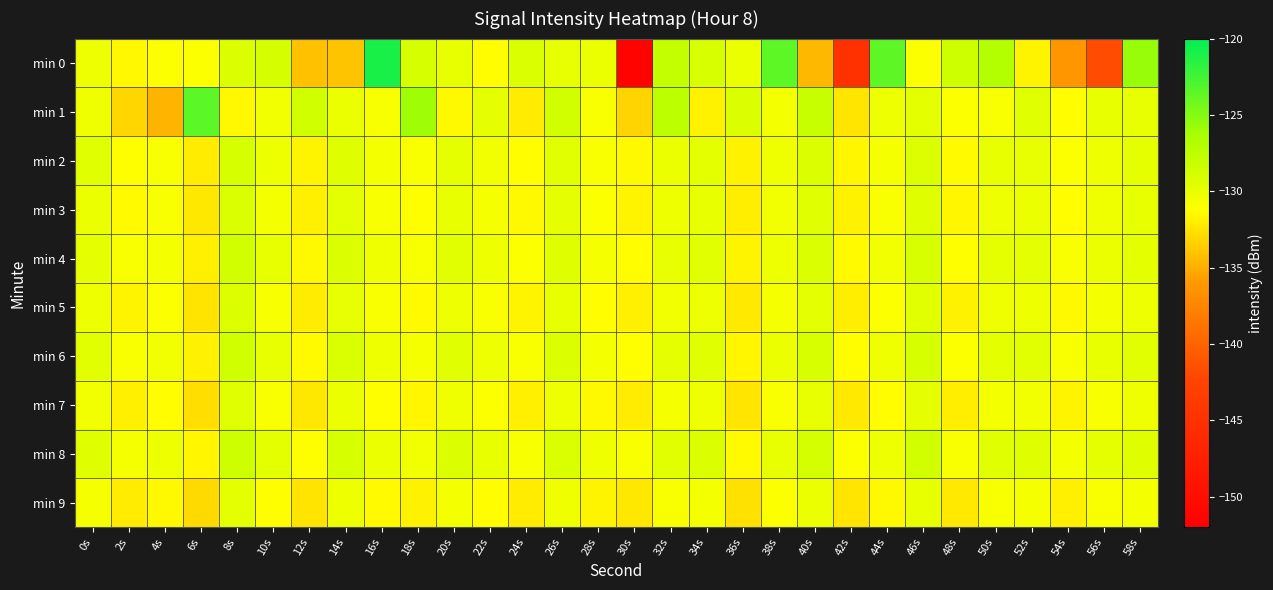

What is the total value across all series at 54s?

-1317.3